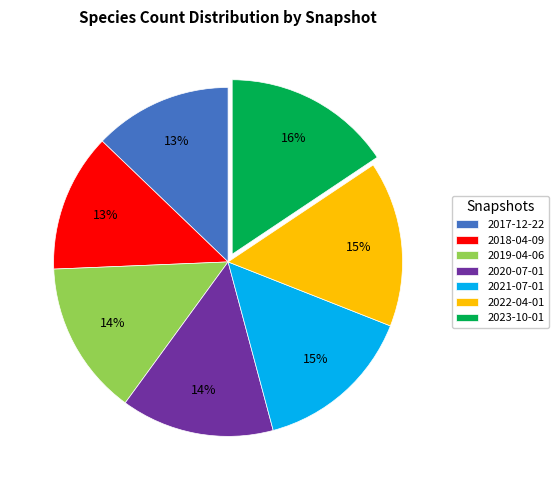

To the nearest percent, what is the difference between the 2021-07-01 and 2017-12-22 slice percentages?

2%